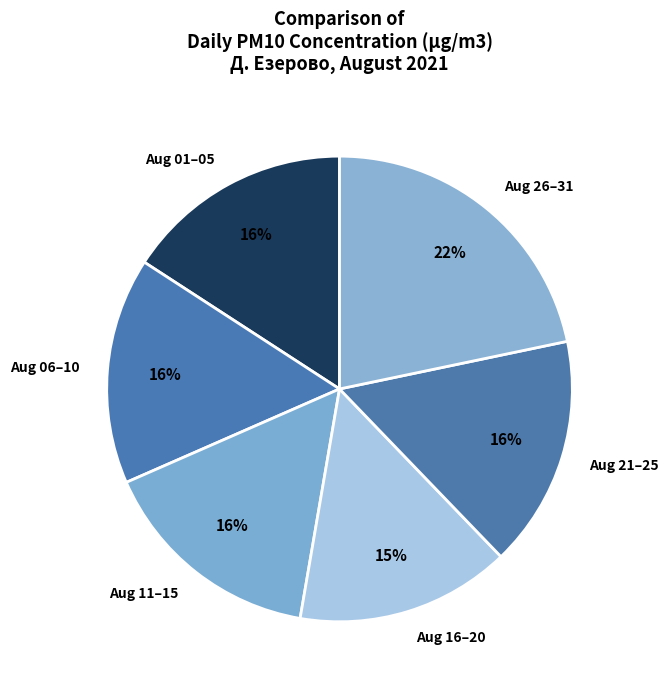

Which slice is the smallest?

Aug 16–20